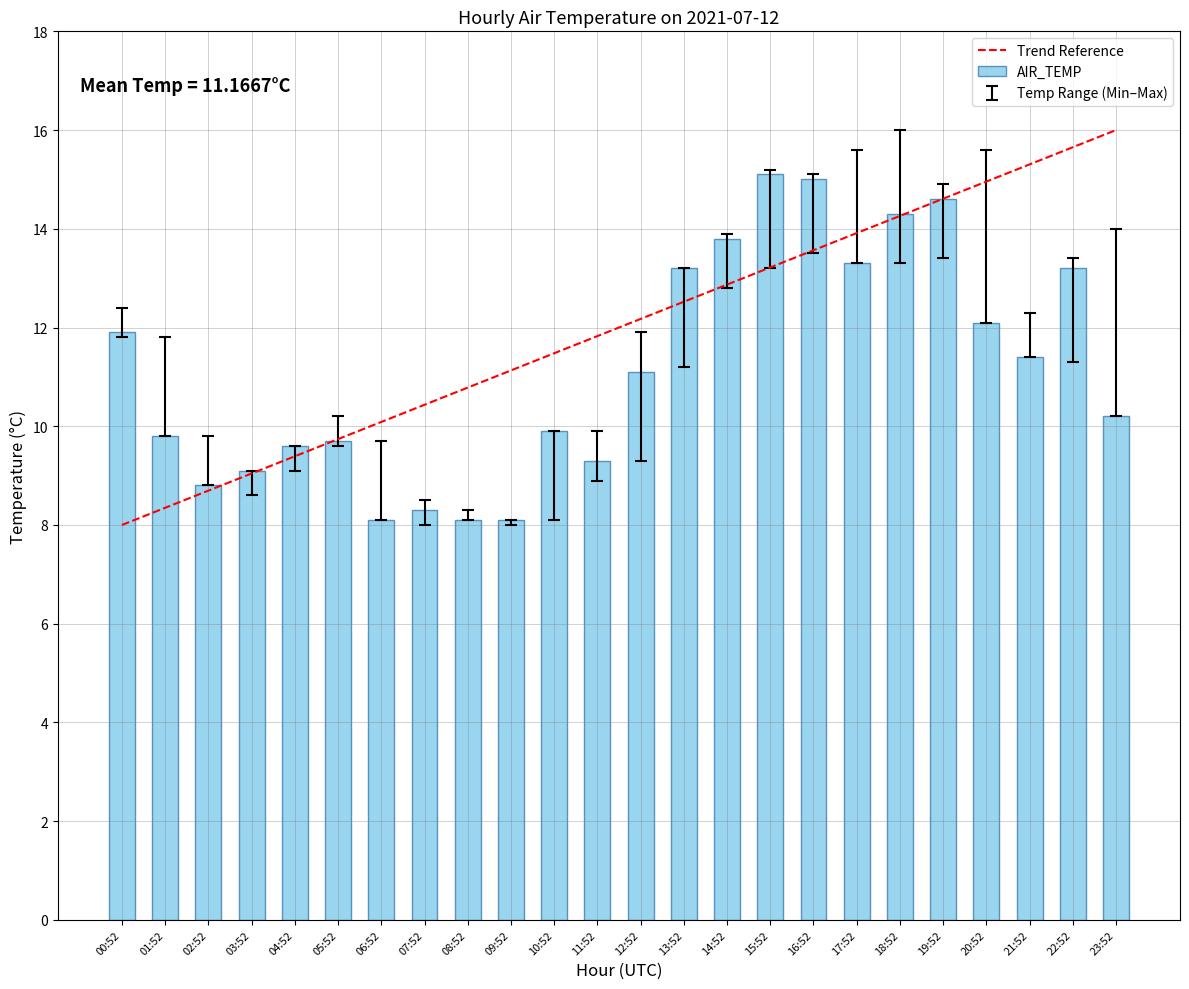

What is the smallest value displayed?

8.1